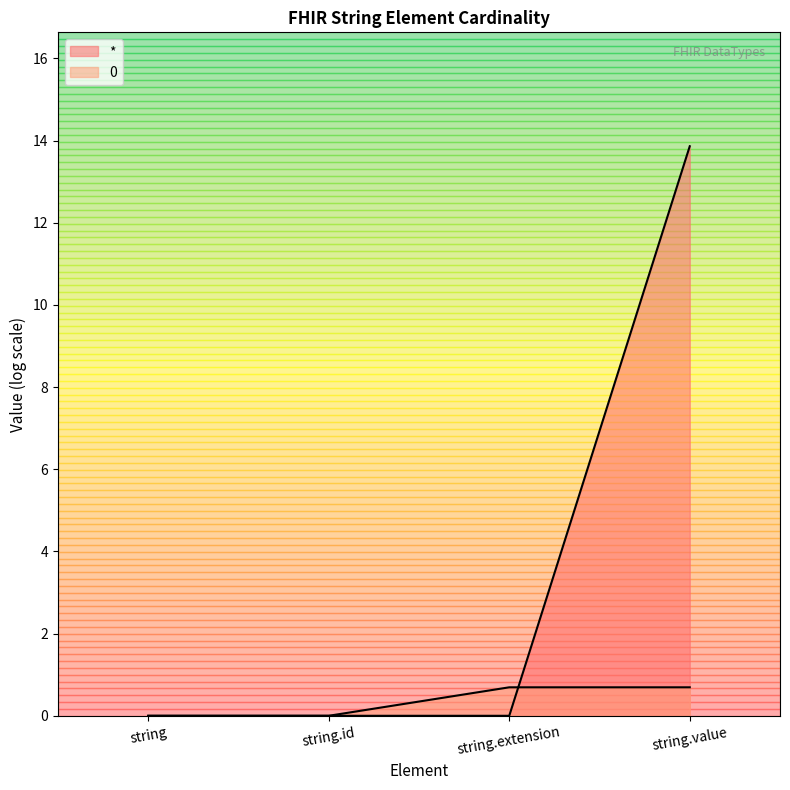

What is the label of the 2nd point from the left?

string.id